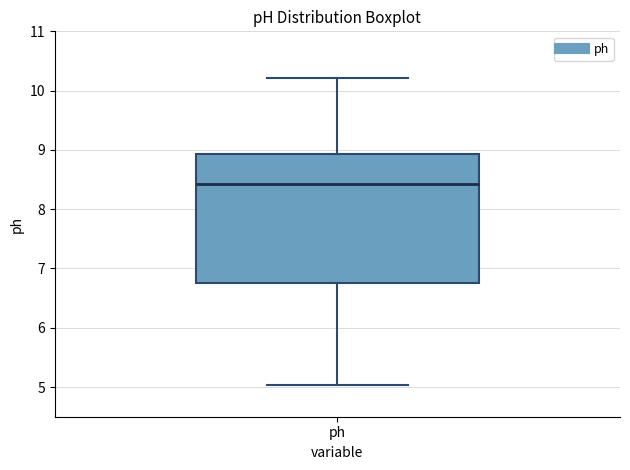

Transcribe this box plot: give where the median line is, the range the box spans, and where the two whiskers end, as read against the y-axis. The values are not printed on the chart, so give them approximately, as read against the axis.

median 8.4, box 6.8 to 8.9, whiskers 5.0 to 10.2